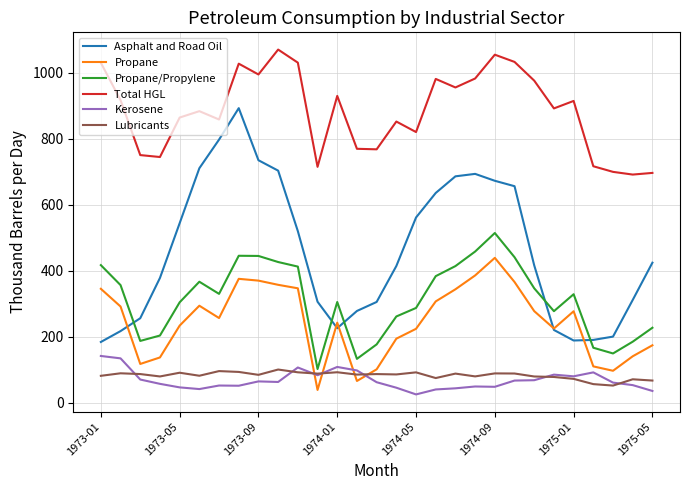

True or false: Asphalt and Road Oil and Total HGL cross at least once.

False